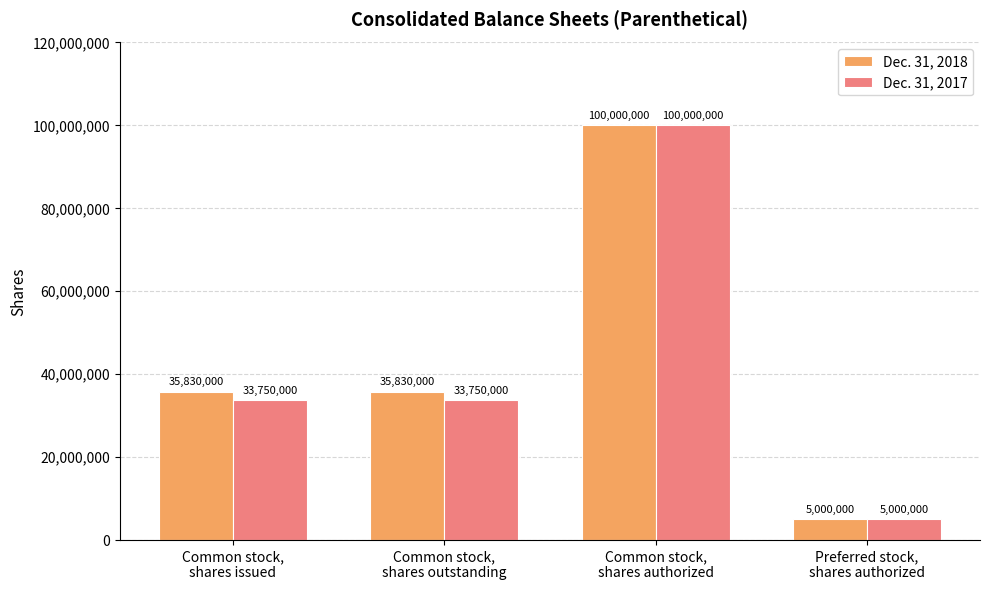

Reading right to left, transcribe all the data shown in this chart.

Dec. 31, 2018: Preferred stock,
shares authorized=5000000	Common stock,
shares authorized=100000000	Common stock,
shares outstanding=35830000	Common stock,
shares issued=35830000
Dec. 31, 2017: Preferred stock,
shares authorized=5000000	Common stock,
shares authorized=100000000	Common stock,
shares outstanding=33750000	Common stock,
shares issued=33750000